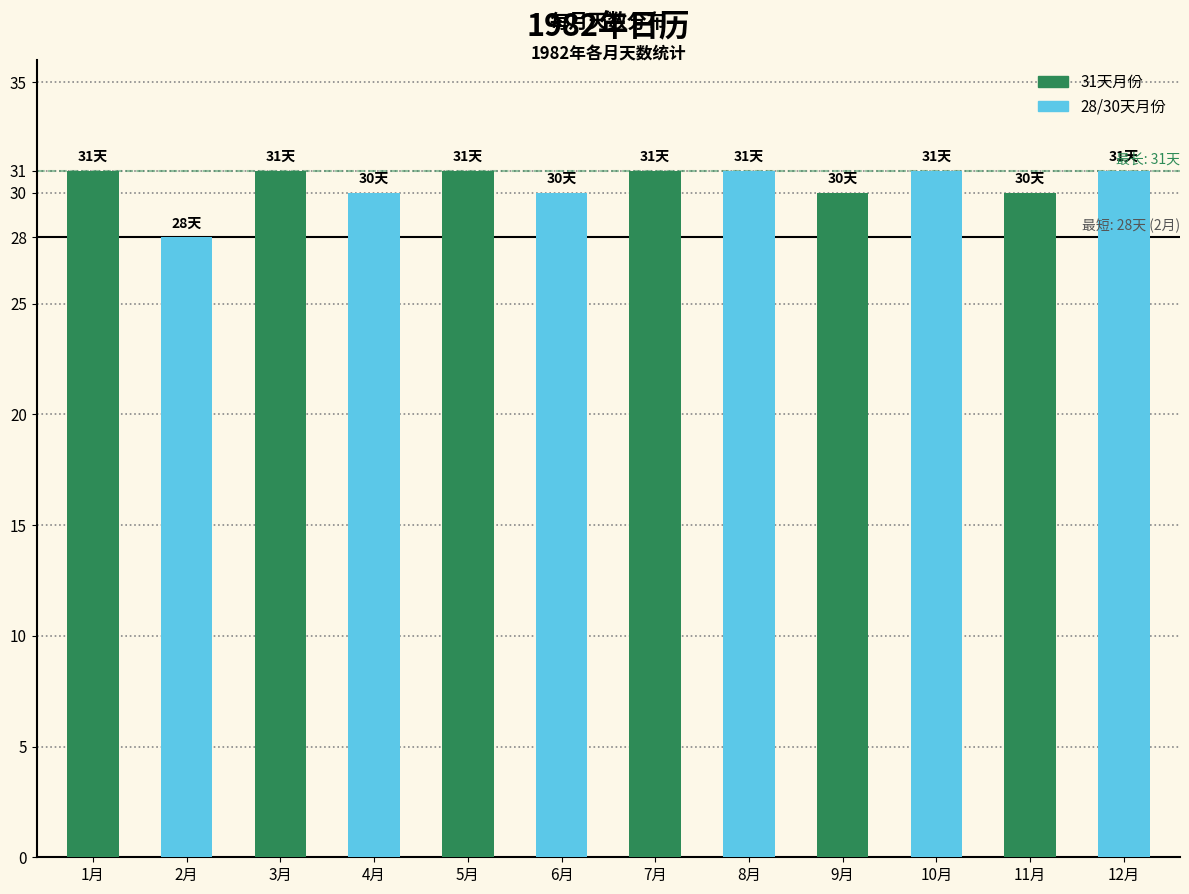

The value of 31天月份 at 9月 is 30. True or false?

True